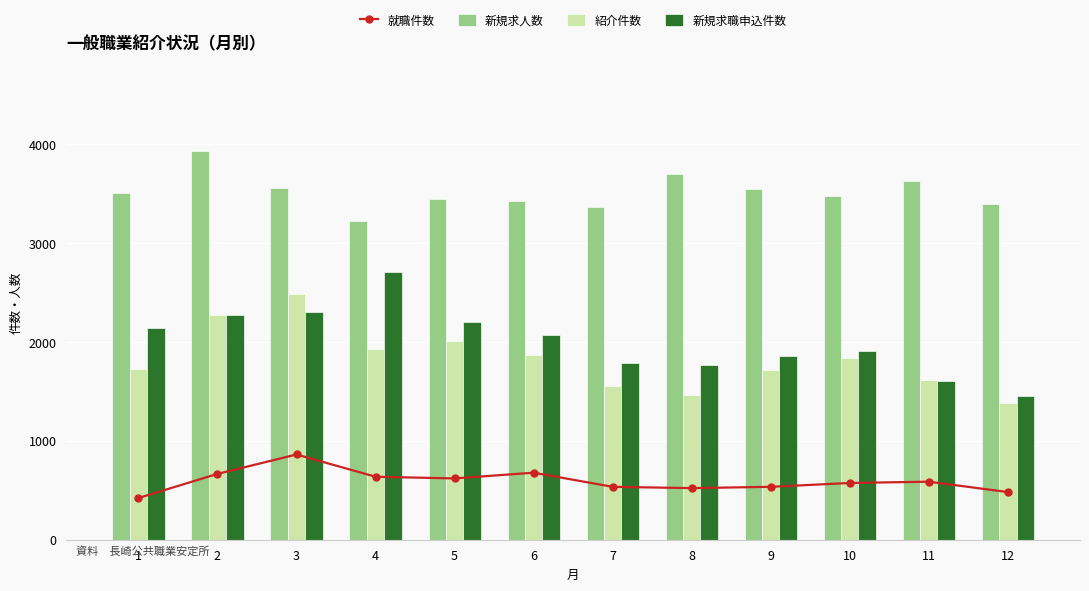

List the labels in order of 新規求職申込件数 value, smallest first.

12, 11, 8, 7, 9, 10, 6, 1, 5, 2, 3, 4